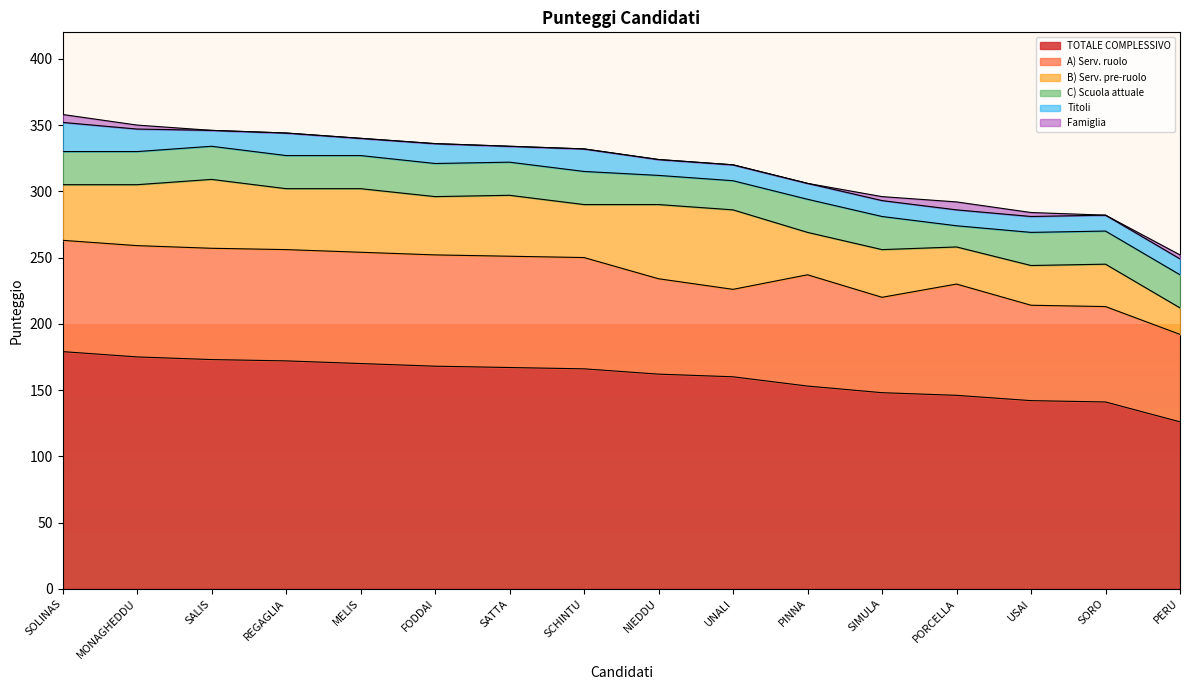

How many interior local valleys does the A) Serv. ruolo series have?

2